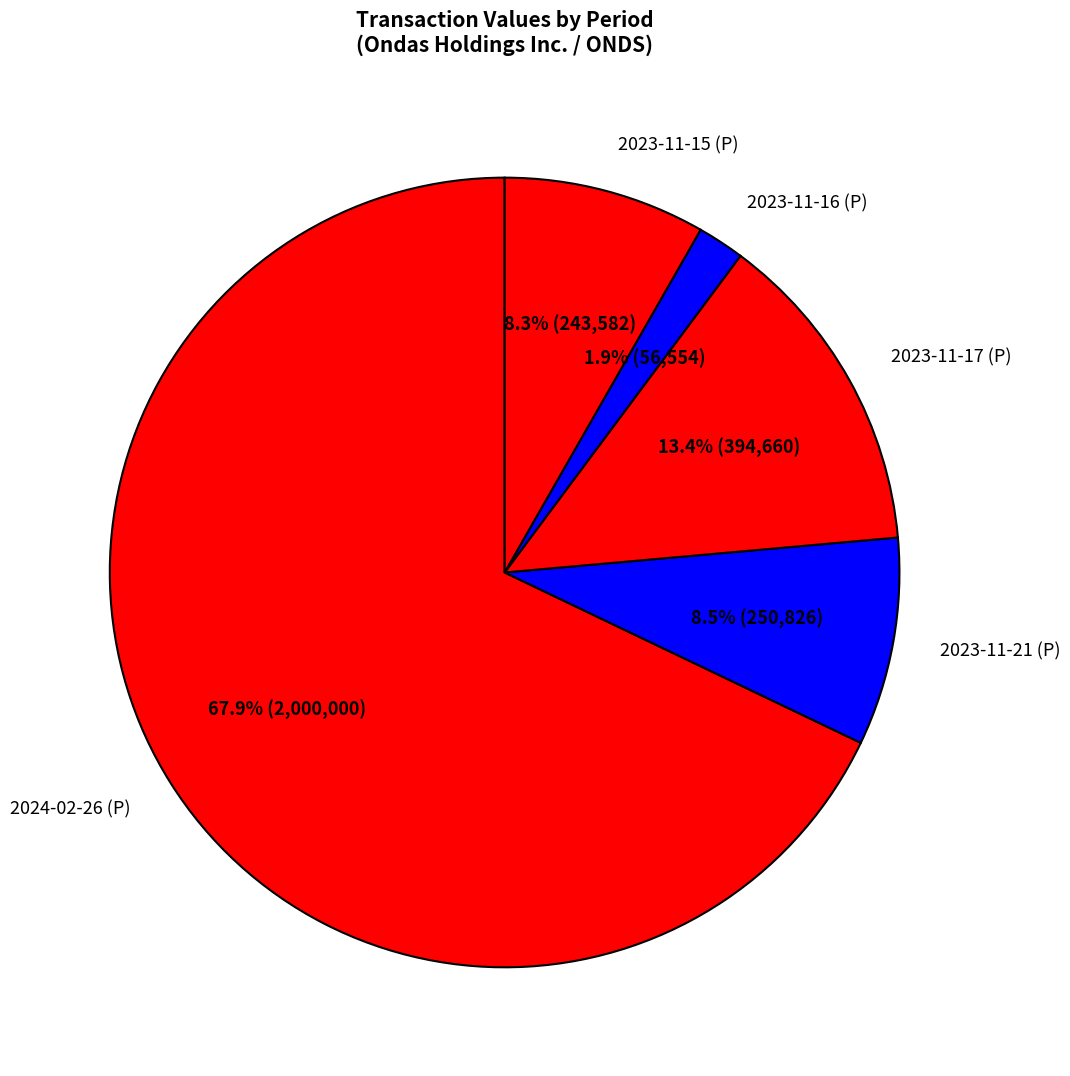

Which slice represents more than half of the pie?

2024-02-26 (P)